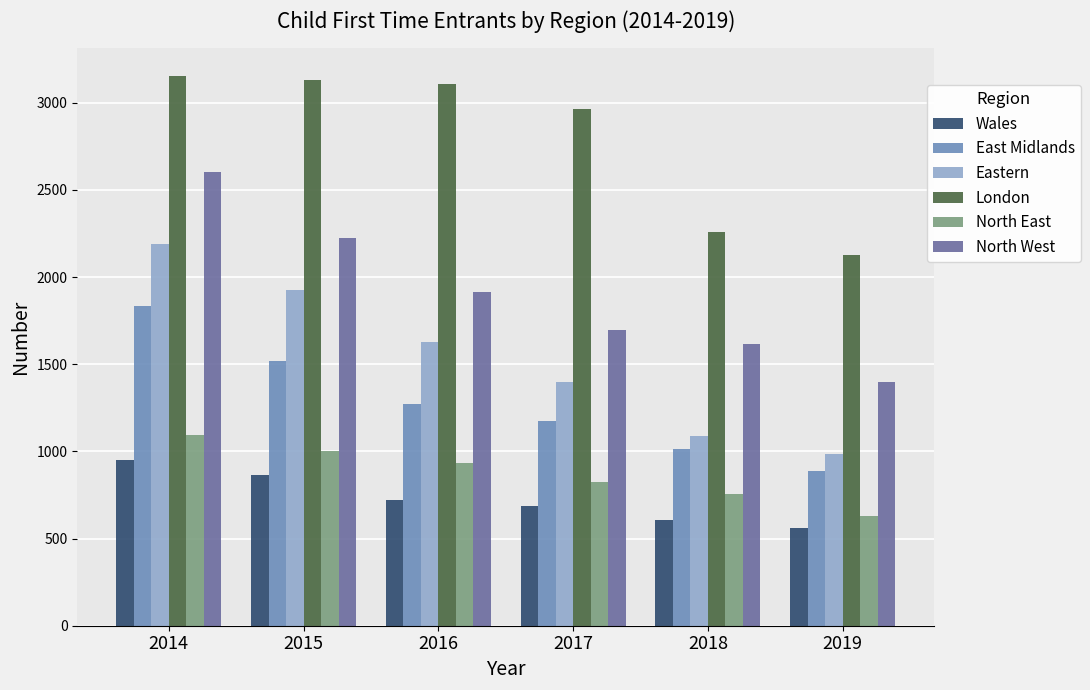

What is the minimum value shown in the chart?

561.4